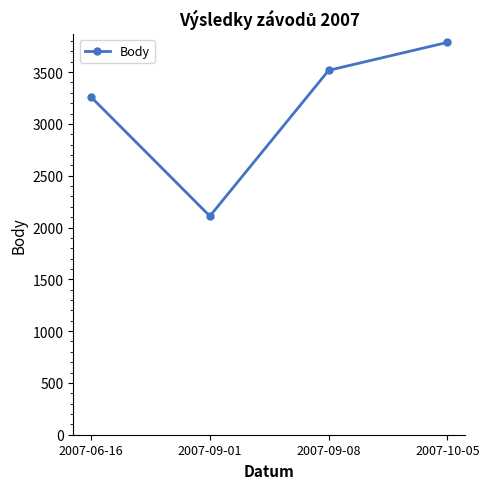

Reading left to right, list all the values displayed in this chart.

3259	2110	3517	3787